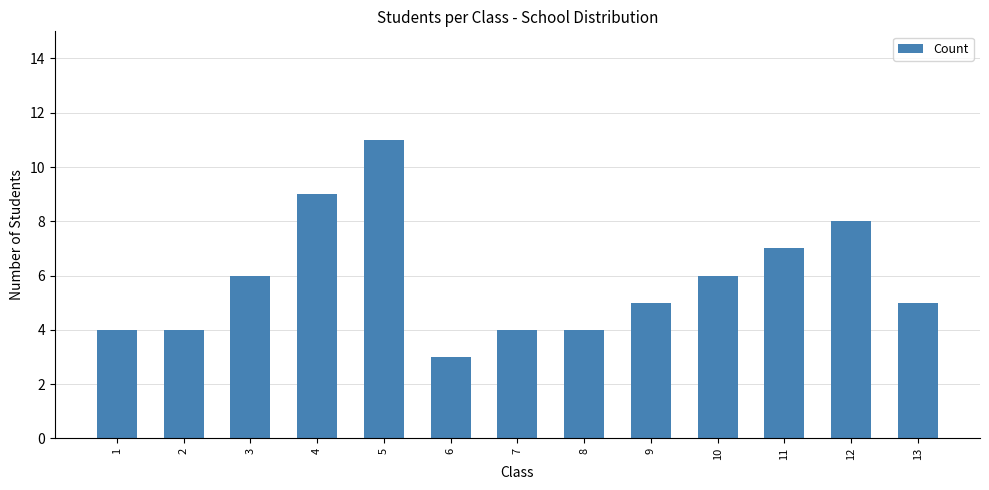

What is the change in value from 5 to 10?

-5